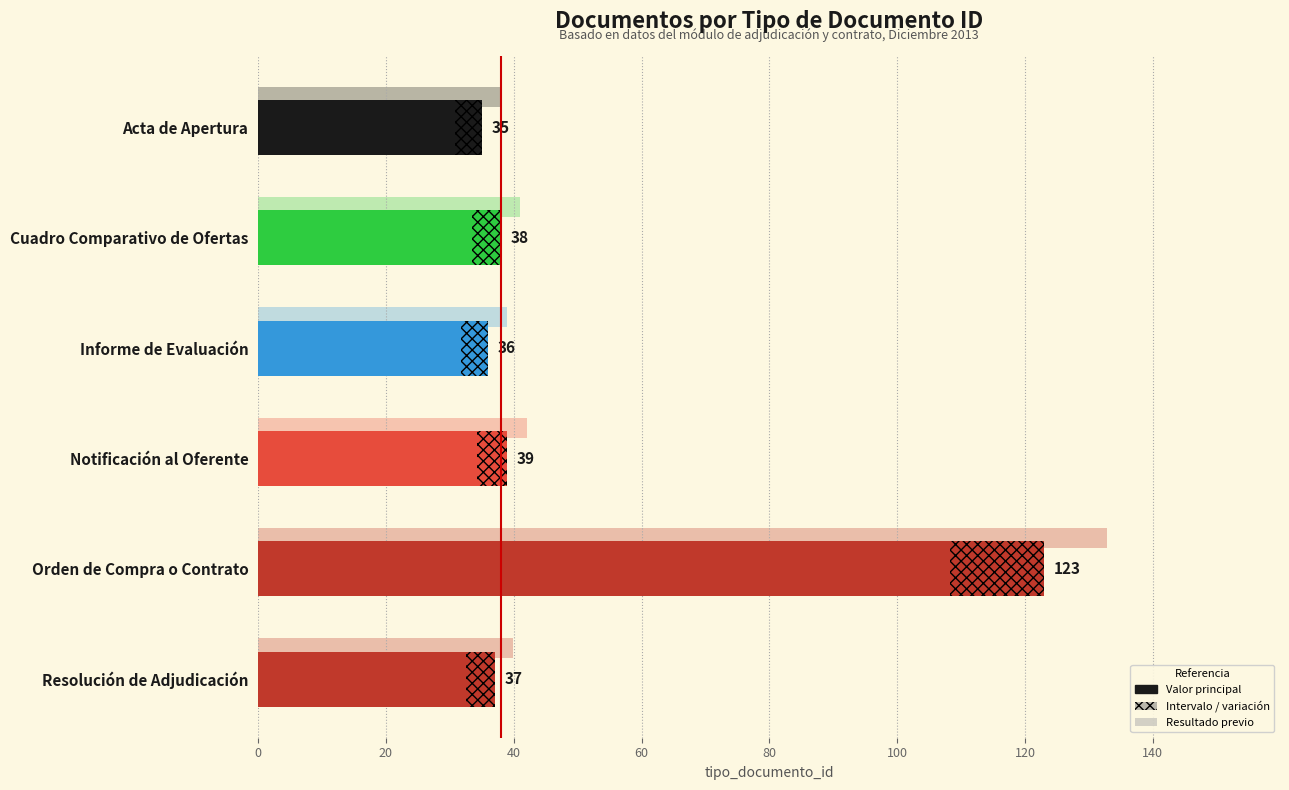

What is the value of the 3rd bar from the left?

36